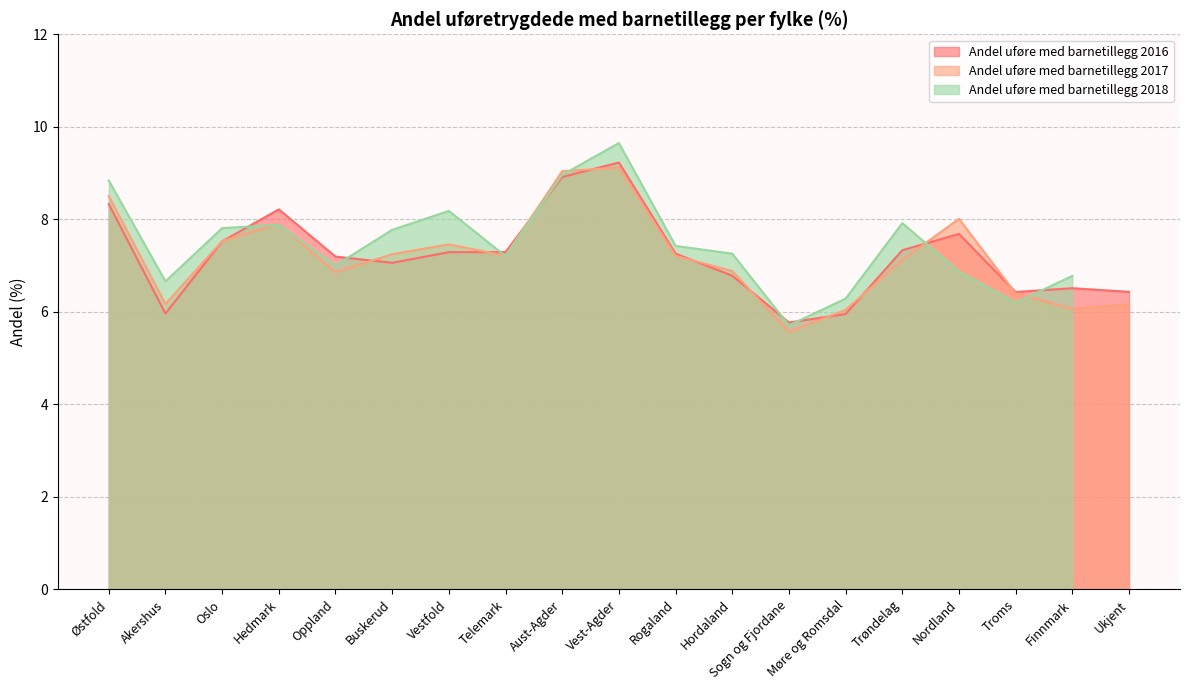

Where is Andel uføre med barnetillegg 2016 nearest to the value 7?

Buskerud